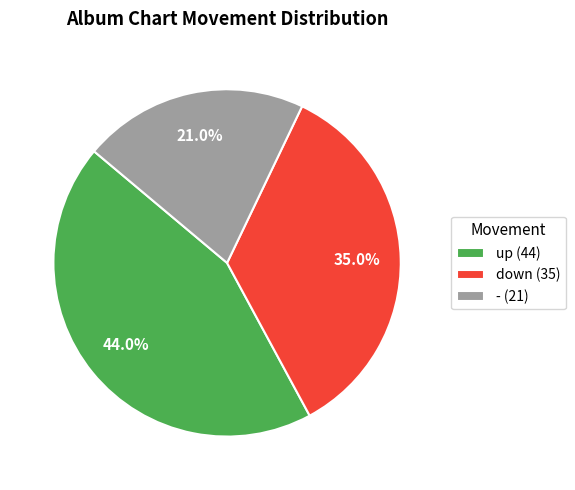

To the nearest percent, what percentage of the pie is down?

35%